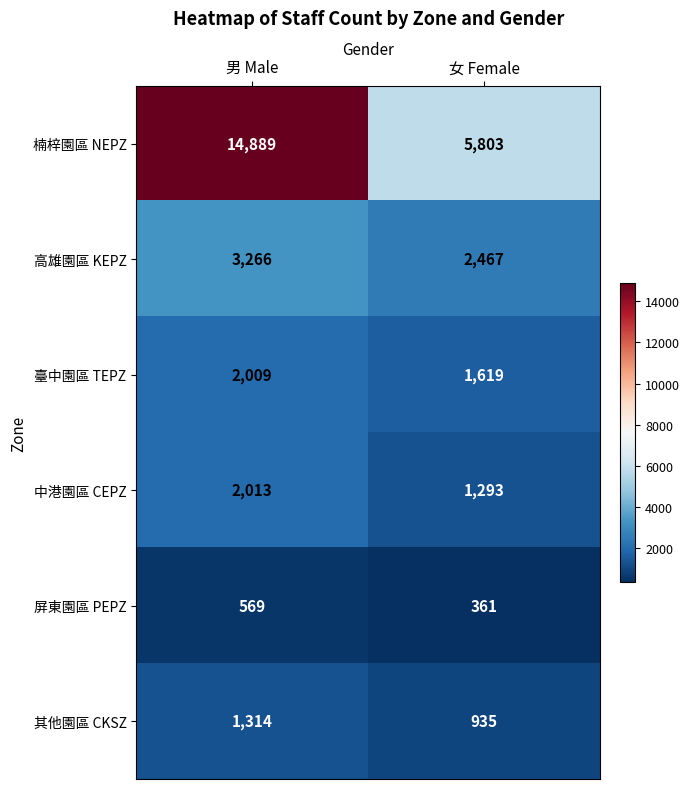

Which series has the largest range (max minus min)?

楠梓園區 NEPZ